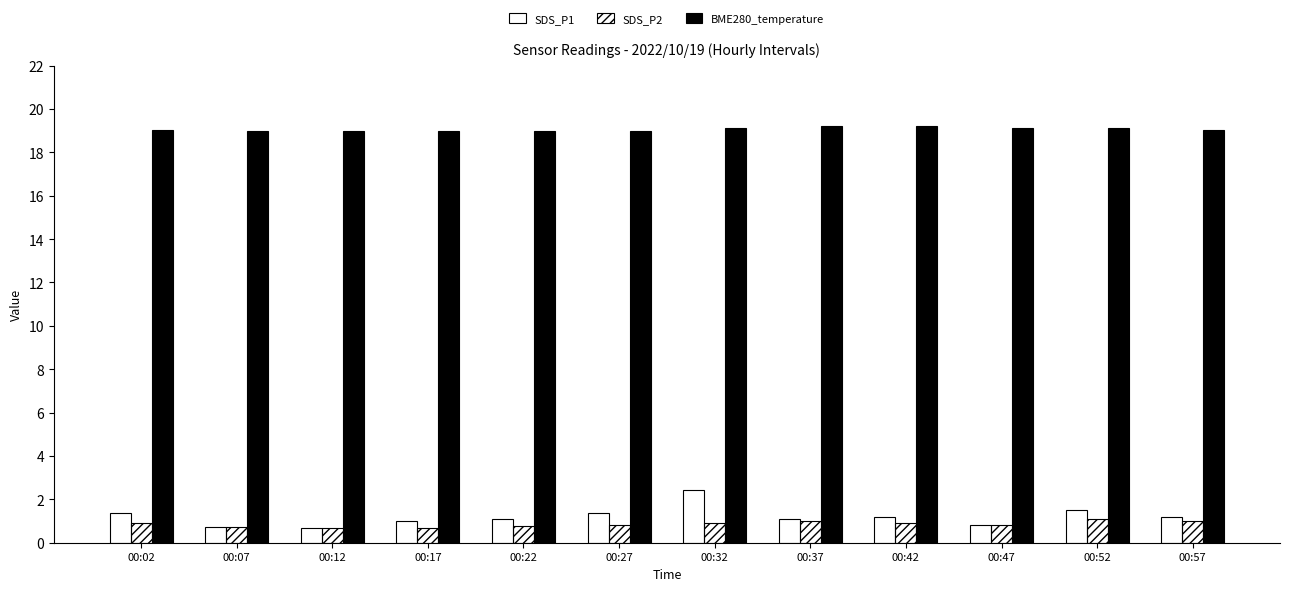

How many data points does each series have?

12